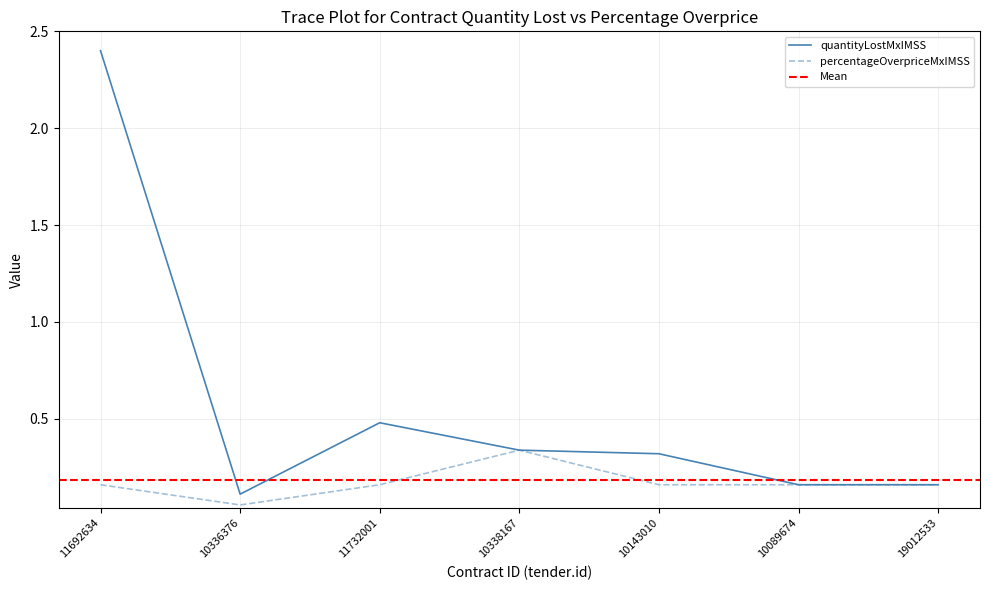

The contracts.items.unit.value.percentageOverpriceMxIMSS series shows 0.1 at 10338167. True or false?

False